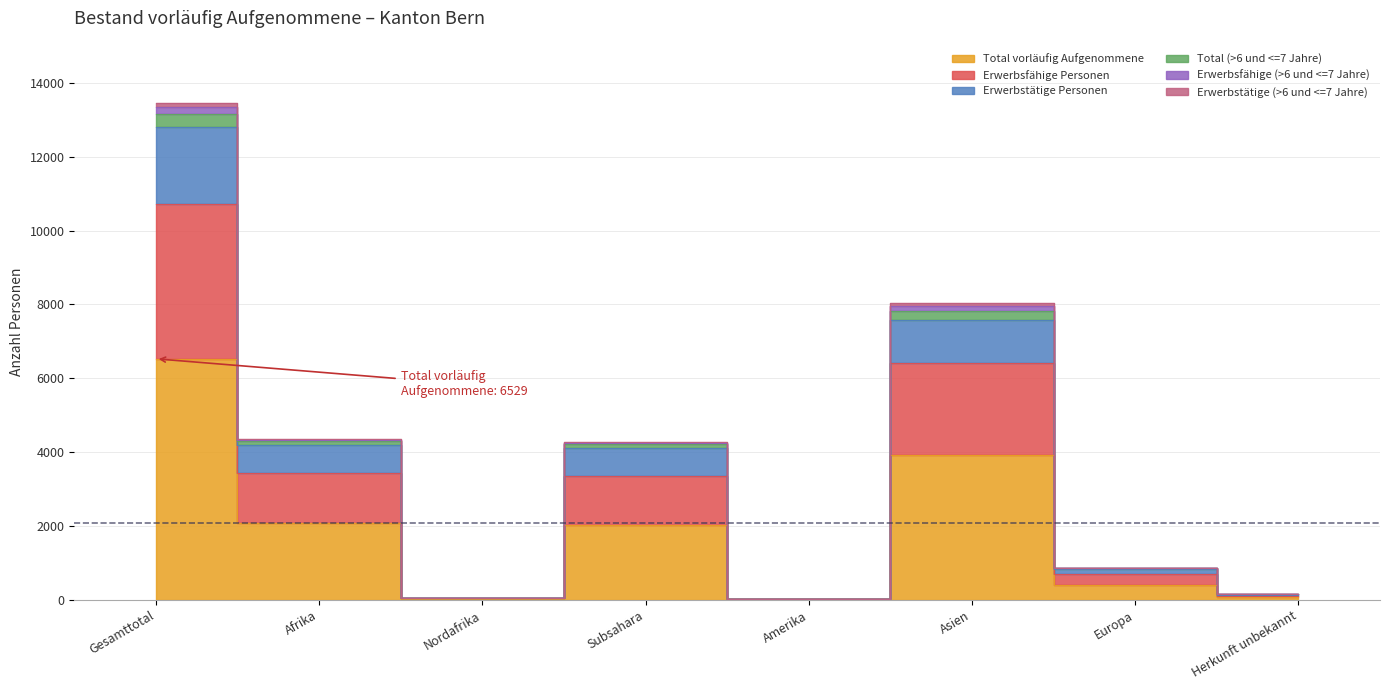

How many interior local valleys does the Total (>6 und <=7 Jahre) series have?

2